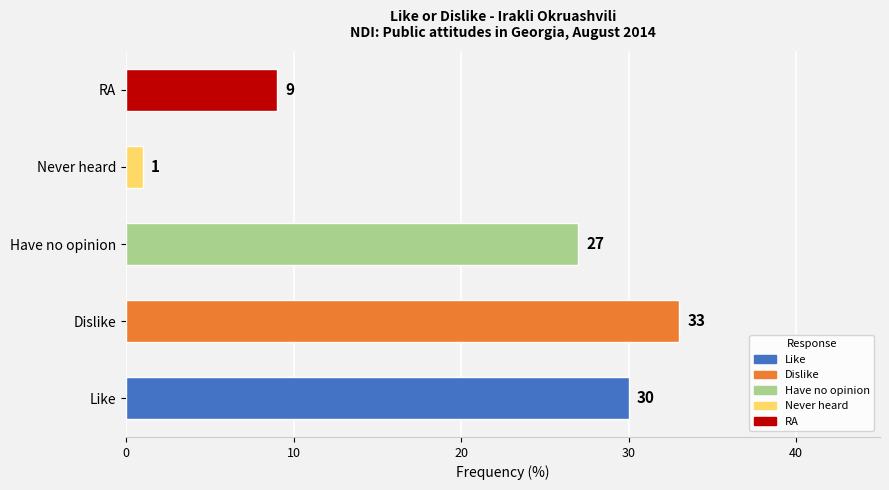

What is the maximum value shown in the chart?

33